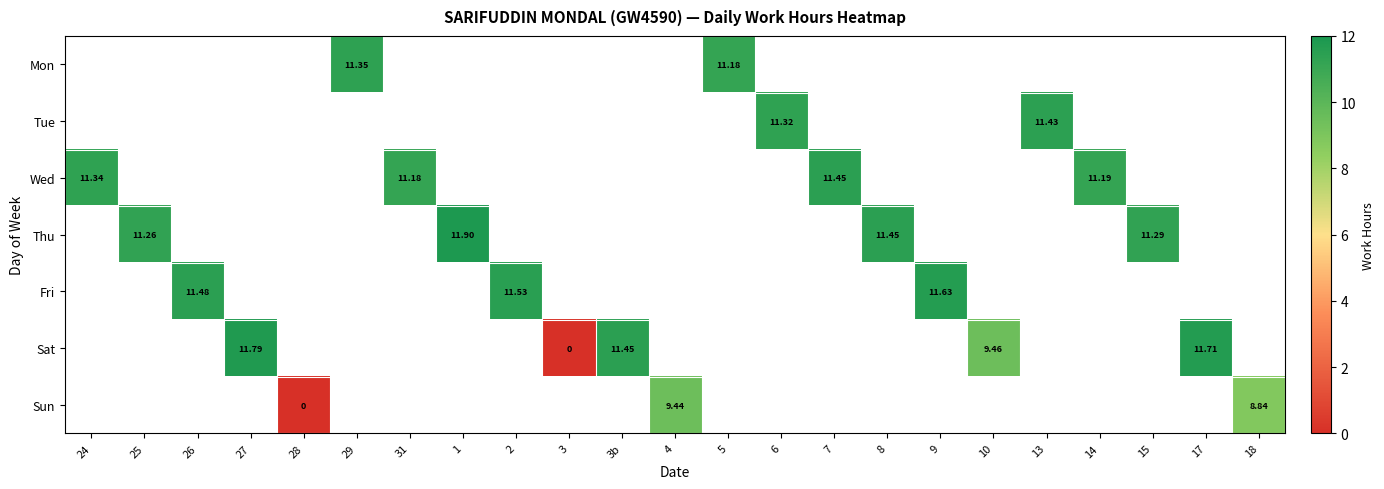

At 3, list the series in order from largest to smallest.

Mon, Tue, Wed, Thu, Fri, Sat, Sun